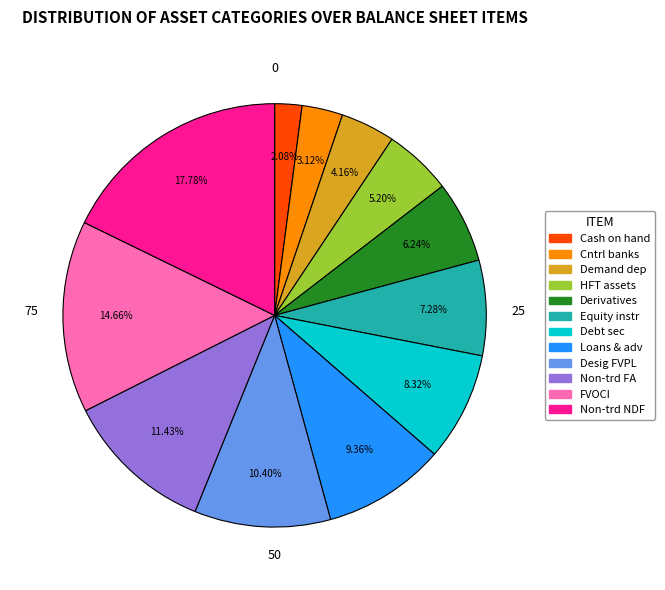

What is the ratio of the value at Desig FVPL to the value at Demand dep?

2.5